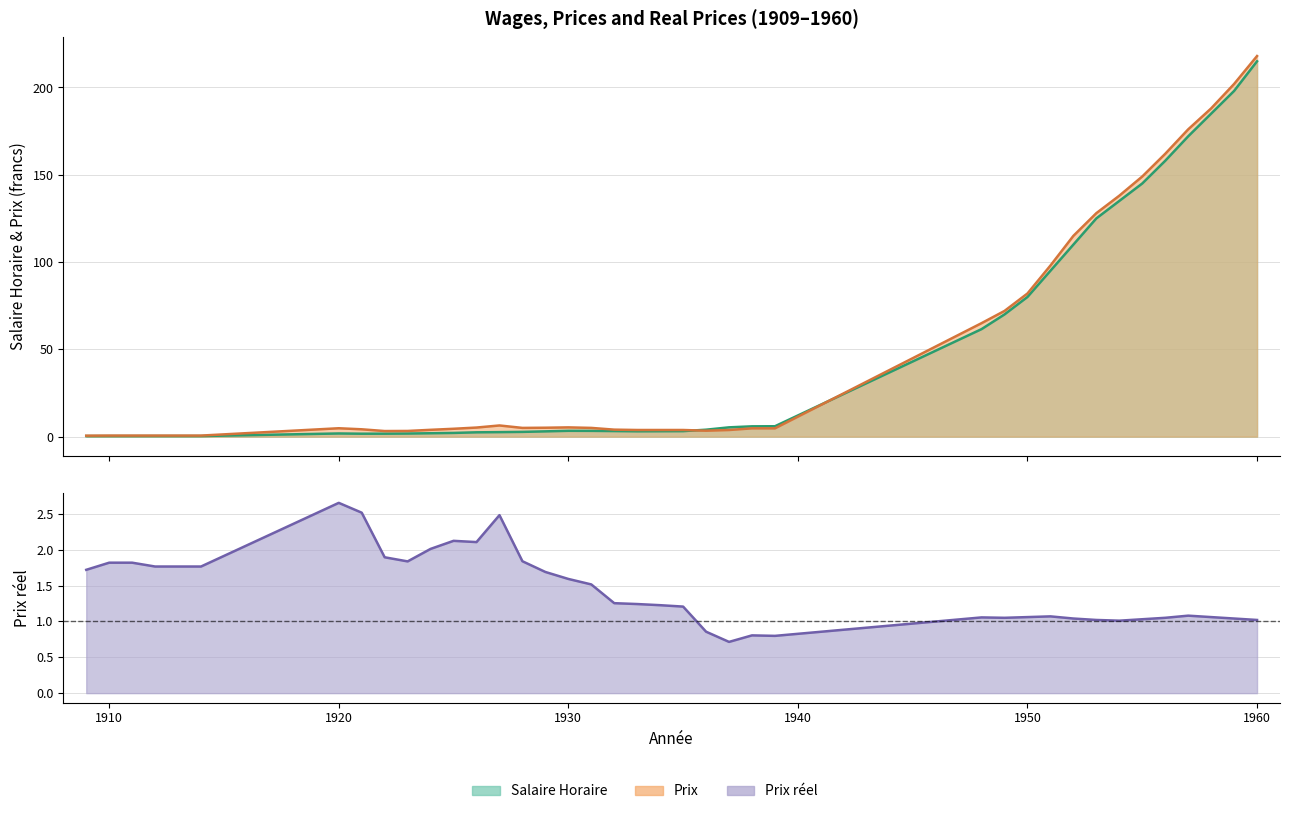

How many data points in Salaire Horaire are above 3?

24